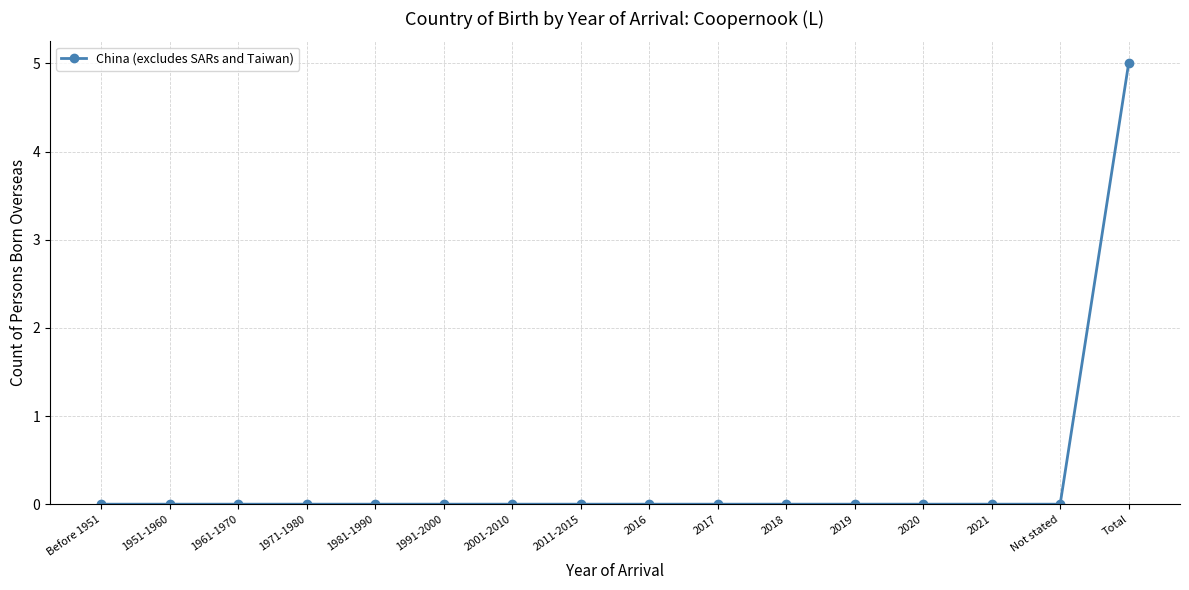

True or false: the data shows 0 at 2021.

True